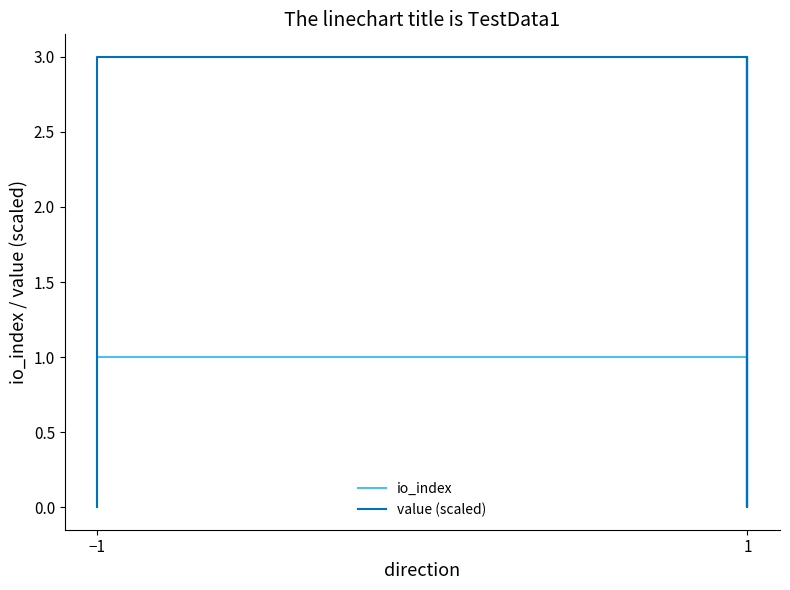

Which category has the lowest value in the io_index series?

−1